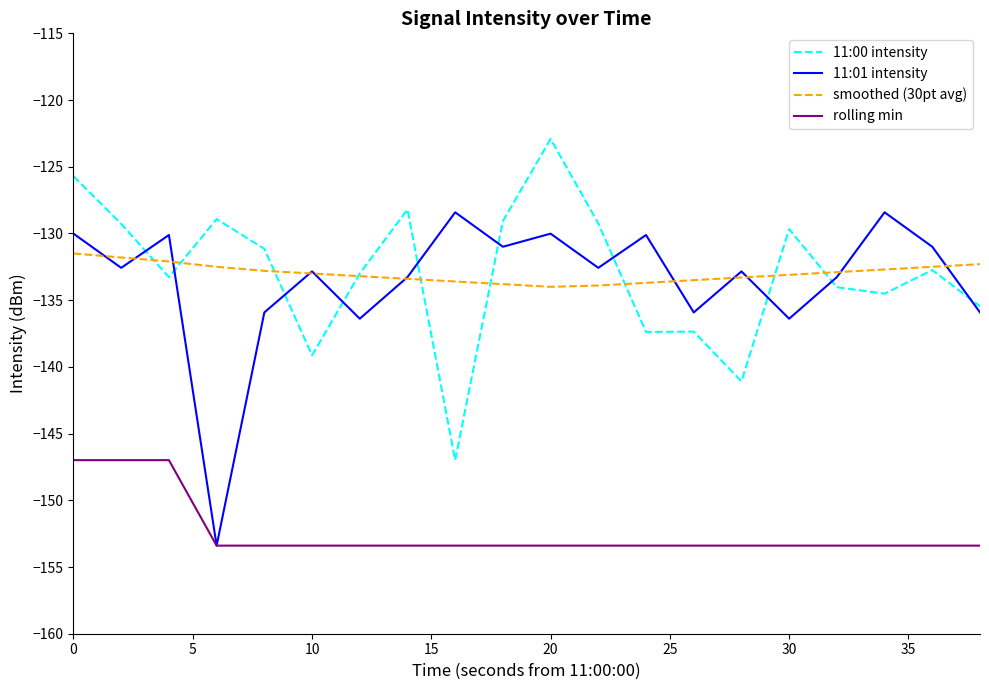

What is the sum of all smoothed (30pt avg) values?

-2659.6